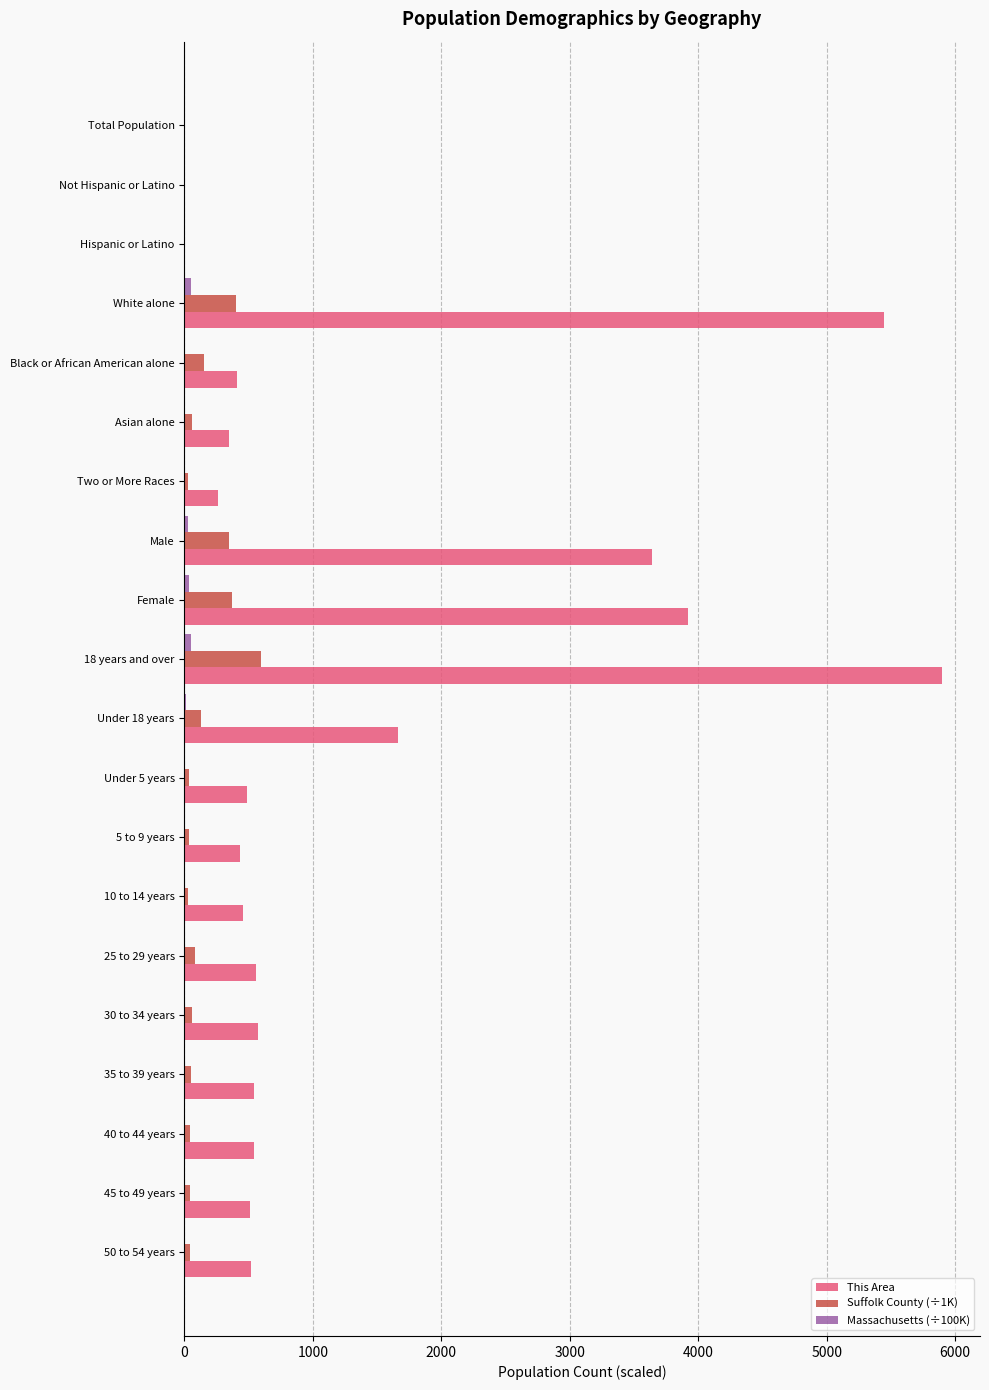

What is the sum of all This Area values?

26208.0